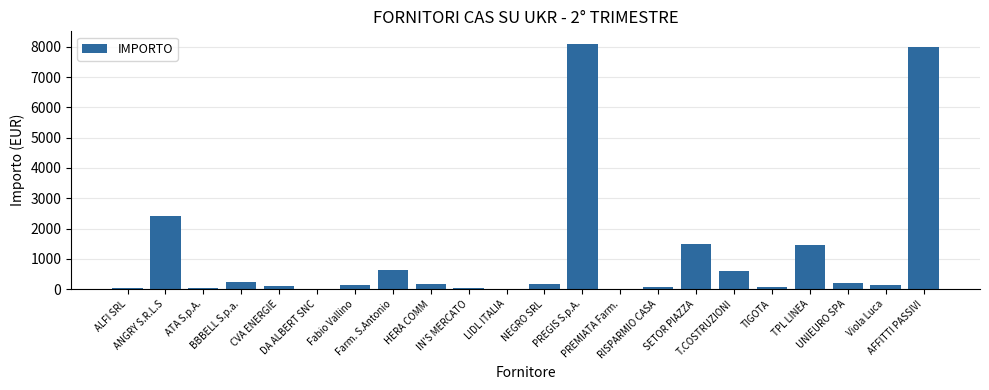

The chart shows a value of 75.5 at TIGOTA. True or false?

True